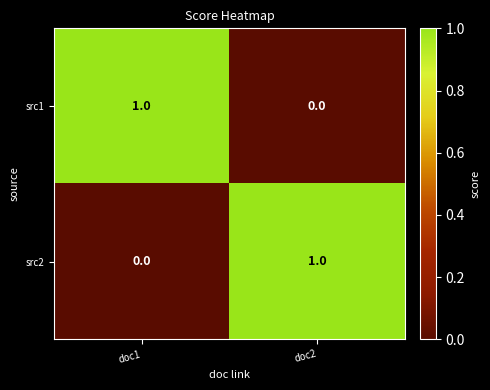

Reading left to right, what are all the values shown in this chart?

src1: 1	0
src2: 0	1